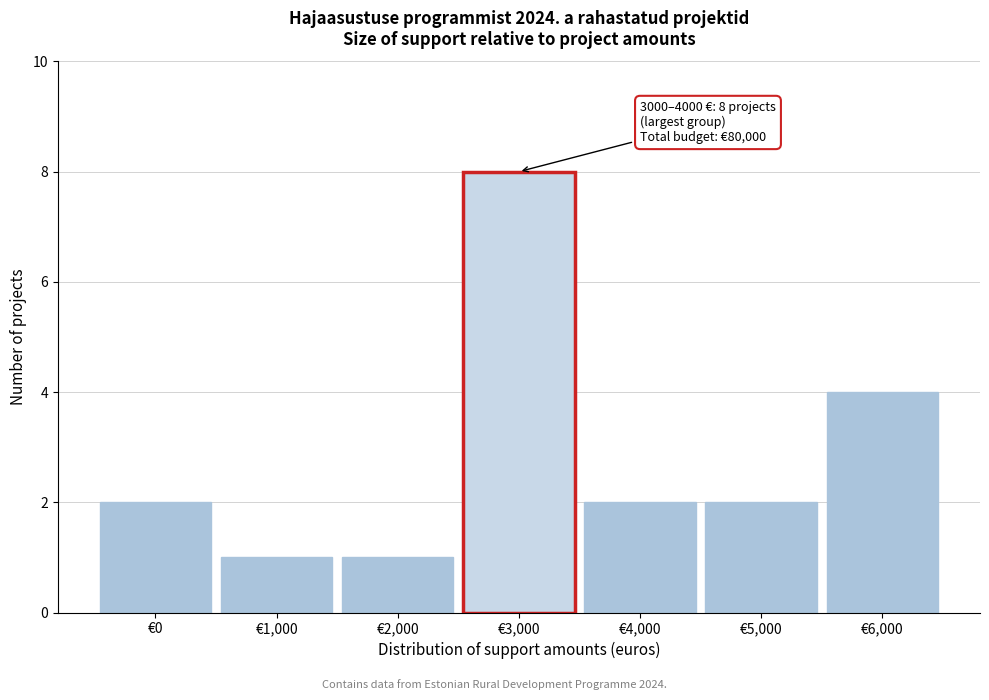

Reading left to right, what are all the values shown in this chart?

2	1	1	8	2	2	4